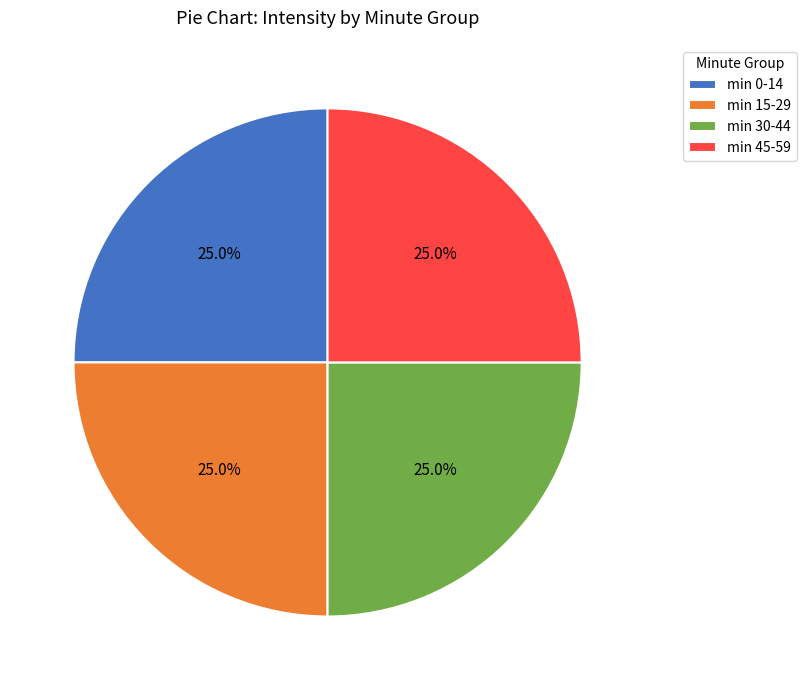

Does min 15-29 account for over 50% of the chart?

No